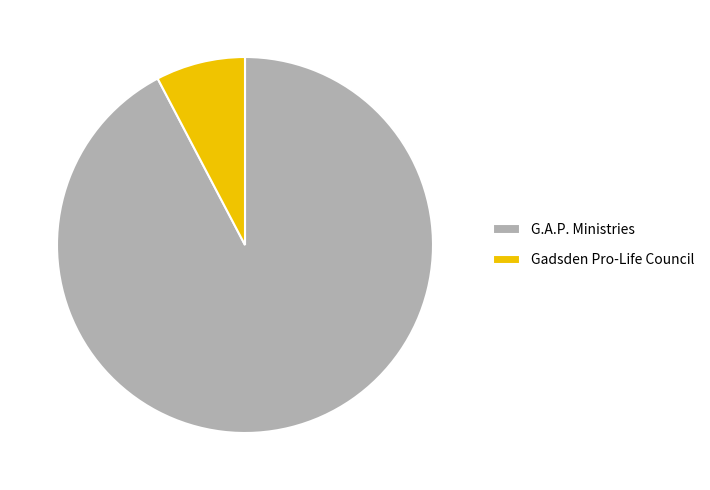

Which category has the biggest portion of the pie?

G.A.P. Ministries